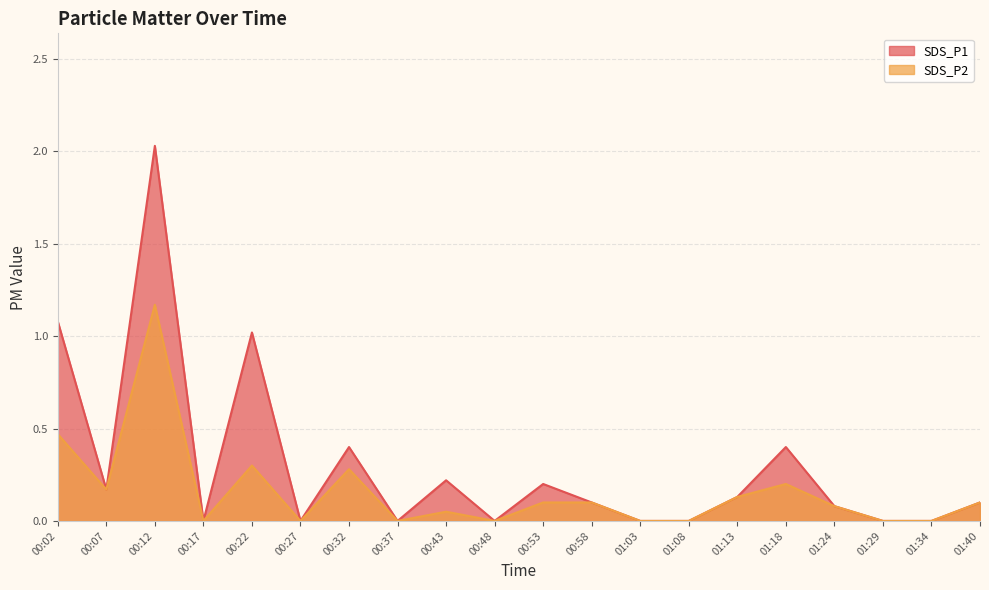

What is the label of the 19th point from the left?

01:34